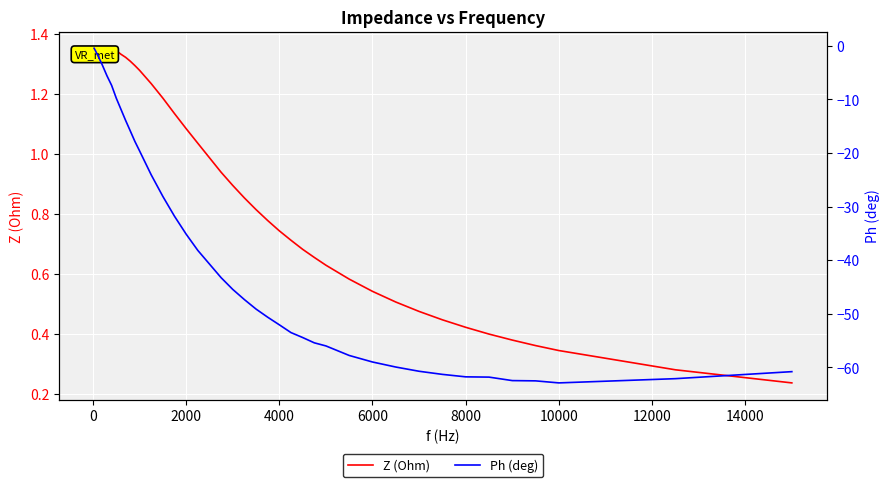

In Z (Ohm), how many points are higher than both neighbors (excluding endpoints)?

1